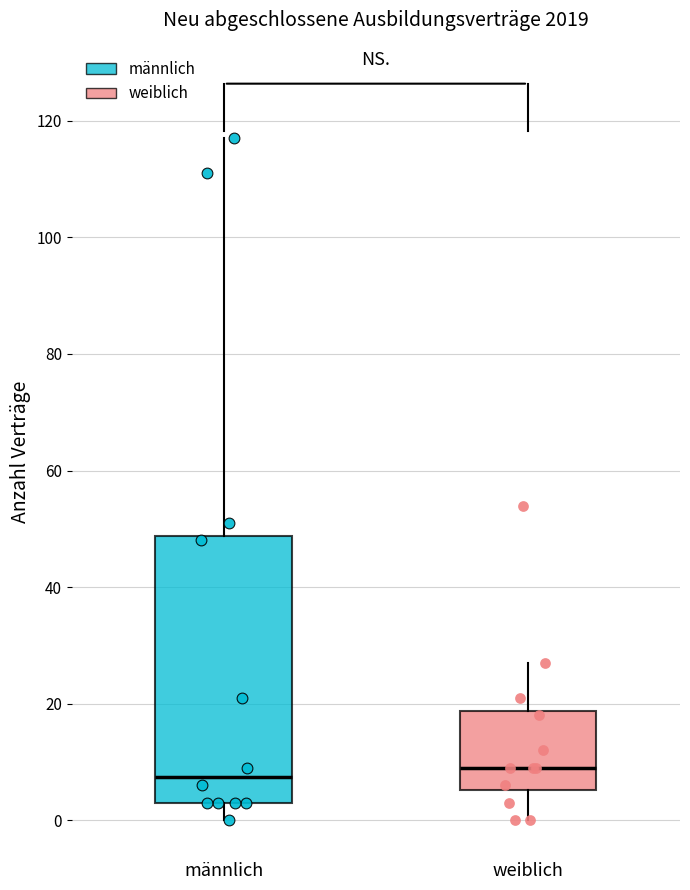

Reading left to right, transcribe this box plot: for each box, give where its median line is, the range the box spans, and where its two whiskers end, as read against the y-axis. The values are not printed on the chart, so give them approximately, as read against the axis.

männlich: median 8, box 4 to 48, whiskers 0 to 118
weiblich: median 10, box 6 to 18, whiskers 0 to 28